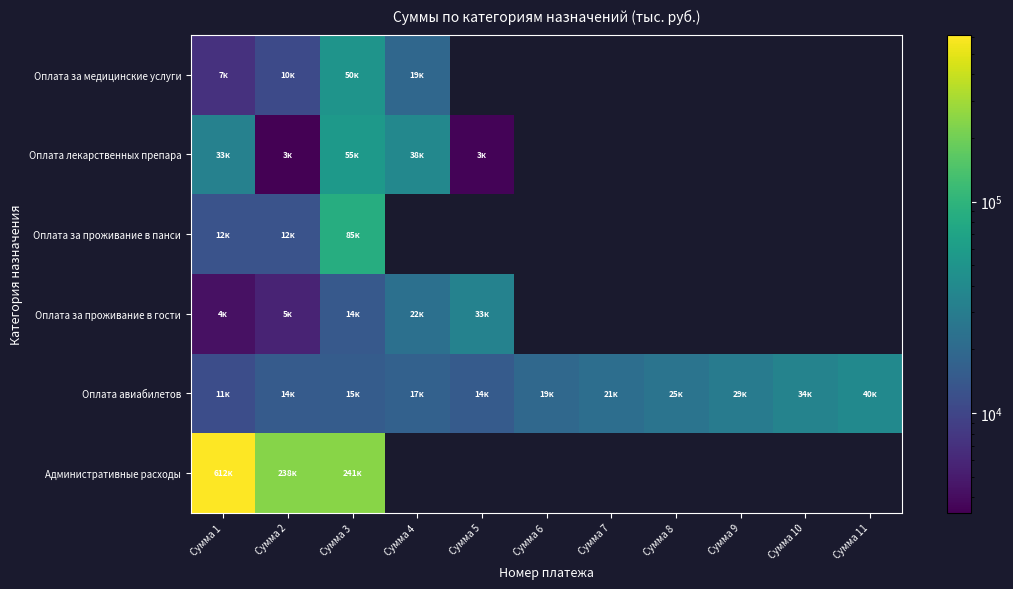

Which series has the widest spread of values?

Административные расходы